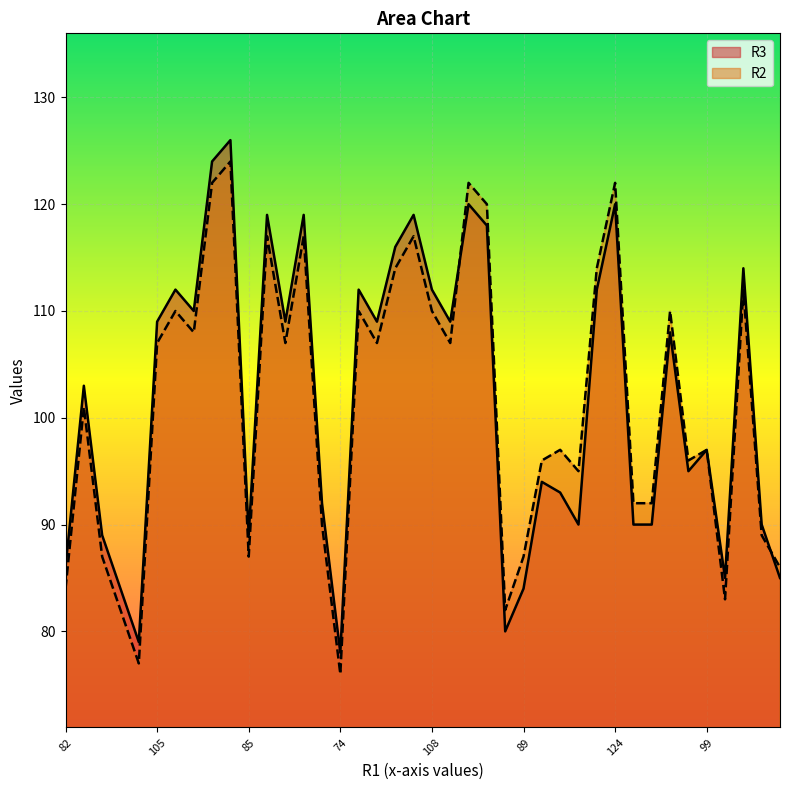

What is the difference between the second highest and minimum values in the R3 series?

46